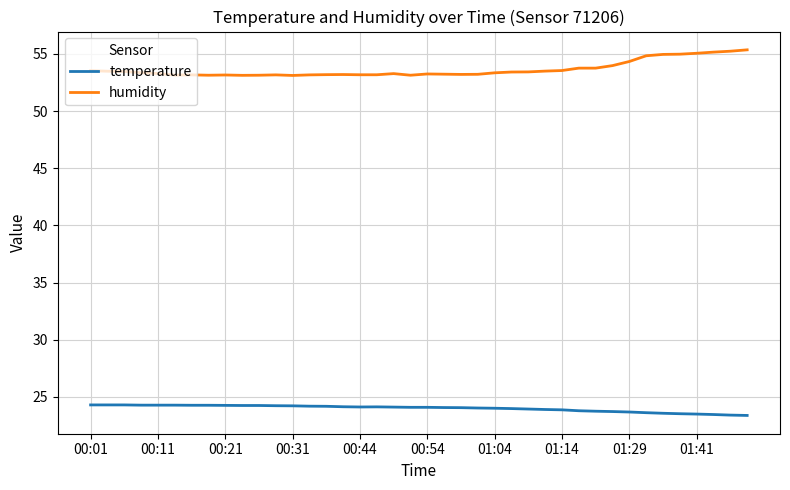

Which series has the widest spread of values?

humidity